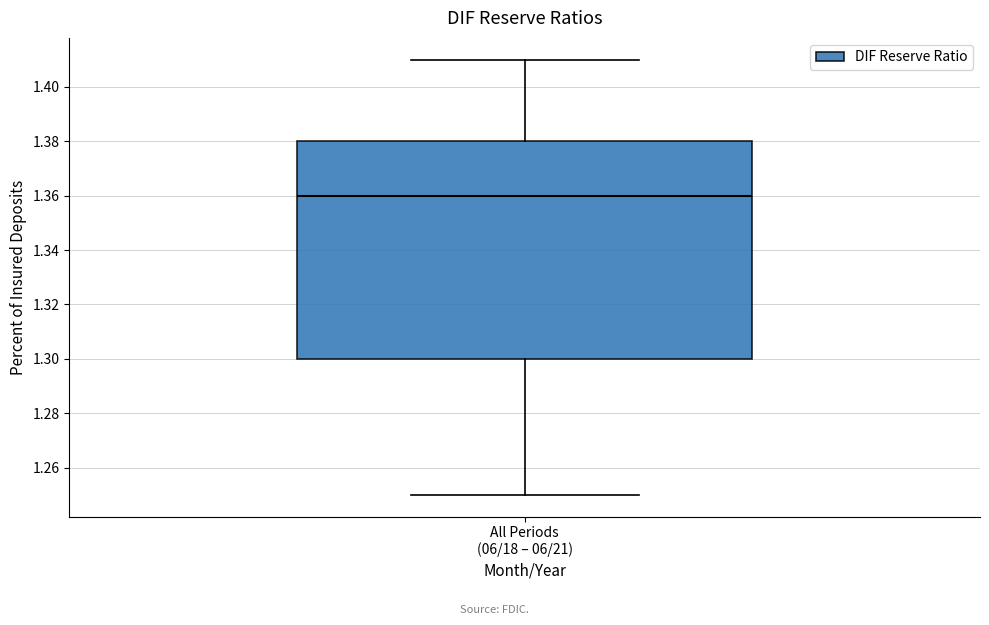

Read this box plot against the y-axis: the position of the median line, the range covered by the box, and the ends of both whiskers. The values are not printed on the chart, so give them approximately, as read against the axis.

median 1.36, box 1.30 to 1.38, whiskers 1.25 to 1.41